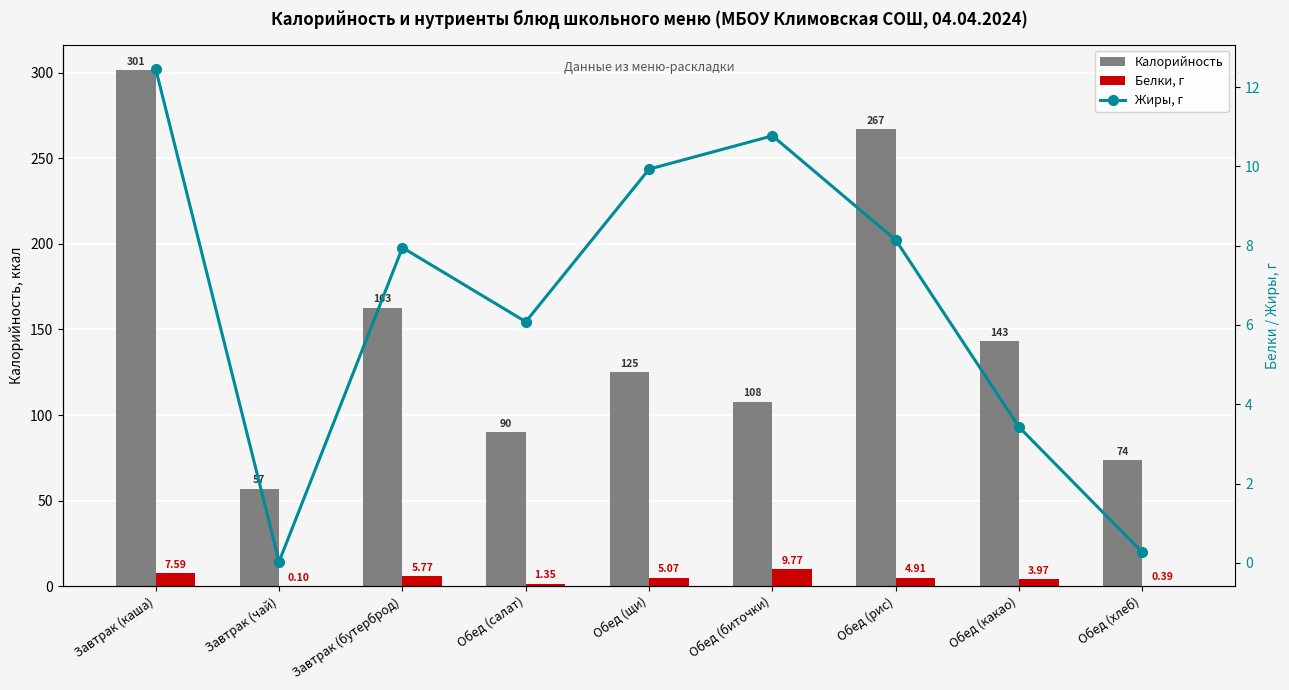

Does the chart contain stacked bars?

No